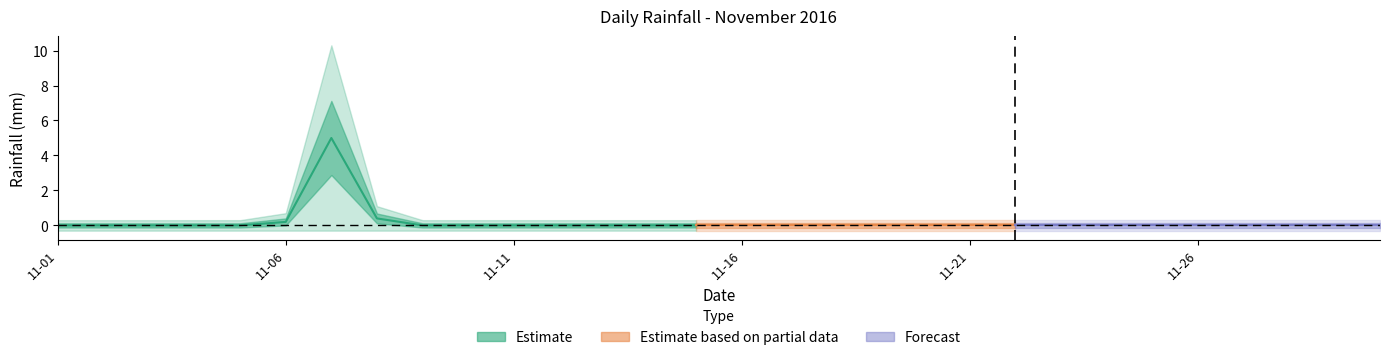

Count the number of values greater than 0.

3